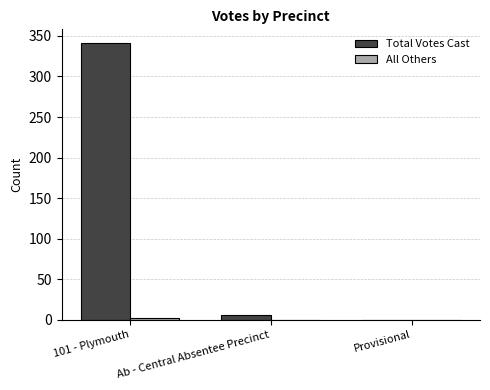

True or false: Total Votes Cast has a value of 0 at Provisional.

True